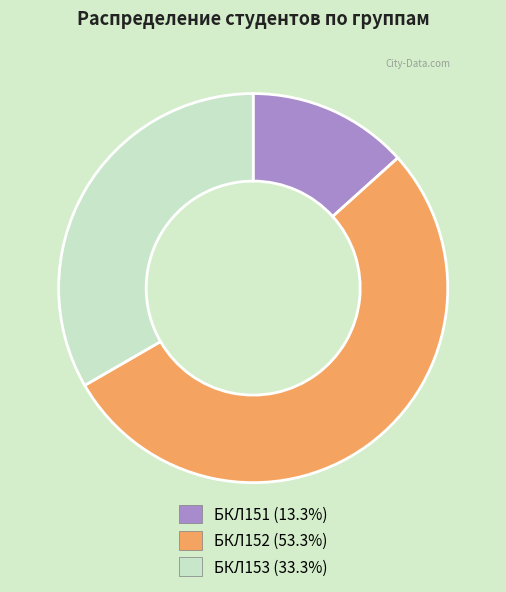

What is the smallest slice in the pie chart?

БКЛ151